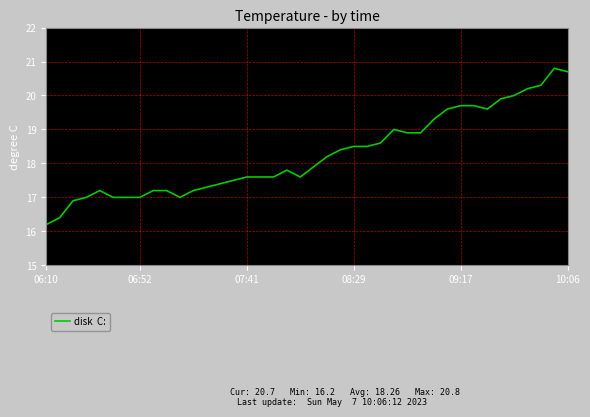

What is the minimum value shown in the chart?

16.2